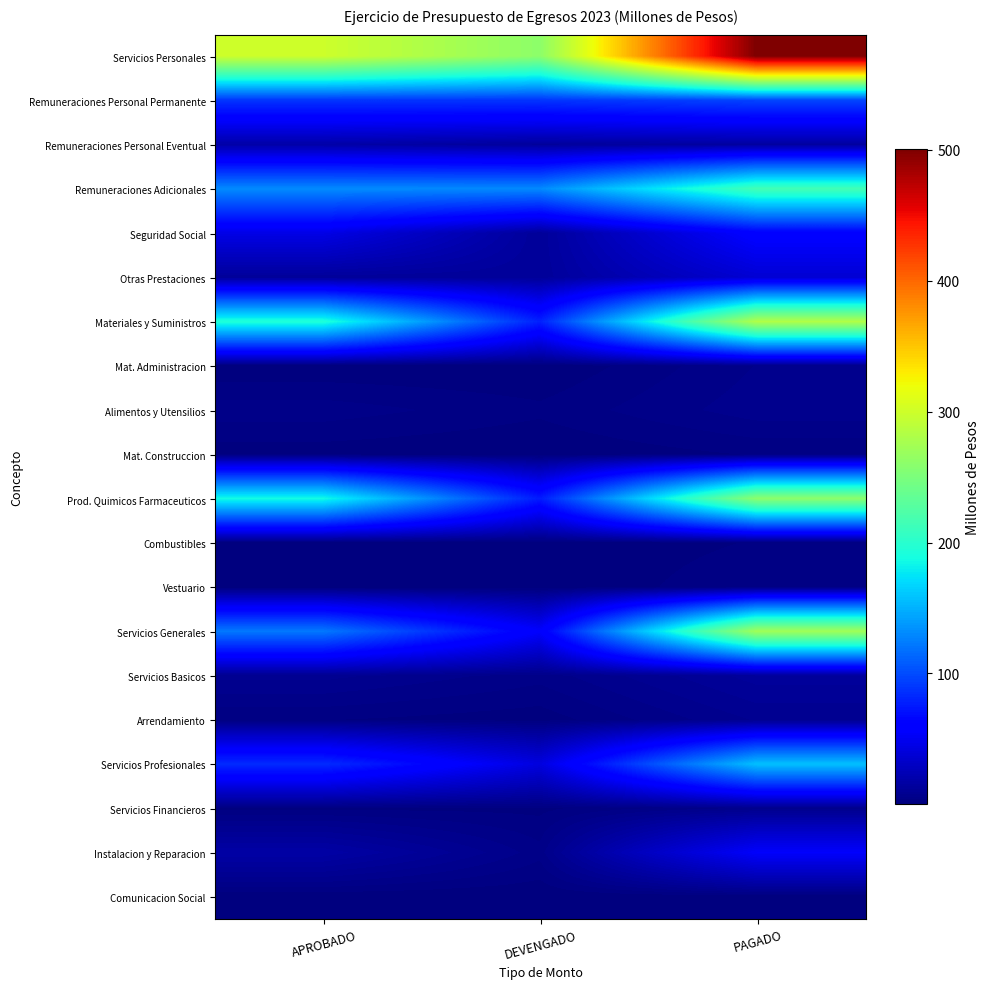

What is the spread (max minus min) of values at PAGADO?

500.0